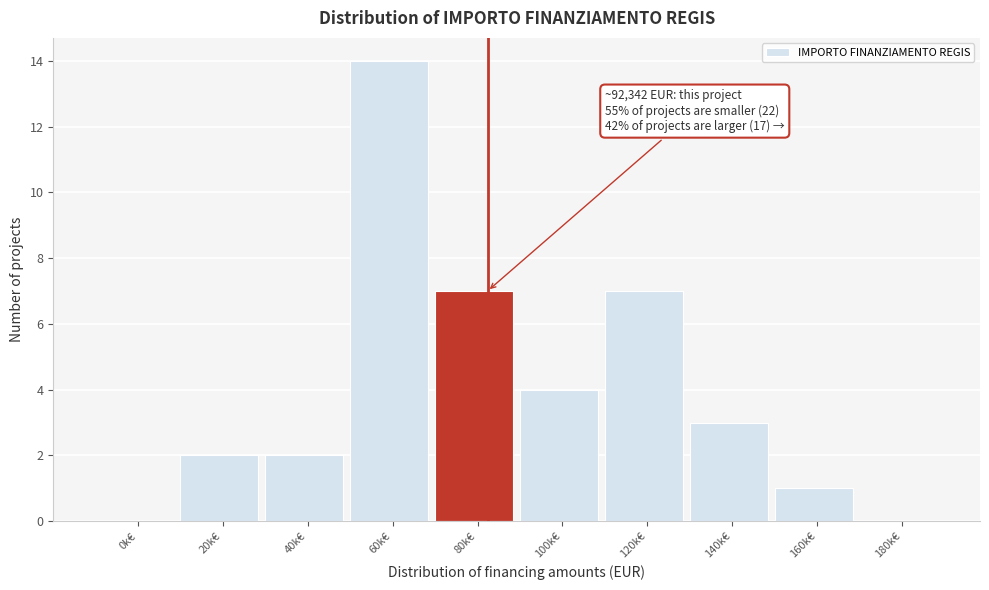

Reading right to left, extract all data points from this chart.

180k€=0	160k€=1	140k€=3	120k€=7	100k€=4	80k€=7	60k€=14	40k€=2	20k€=2	0k€=0